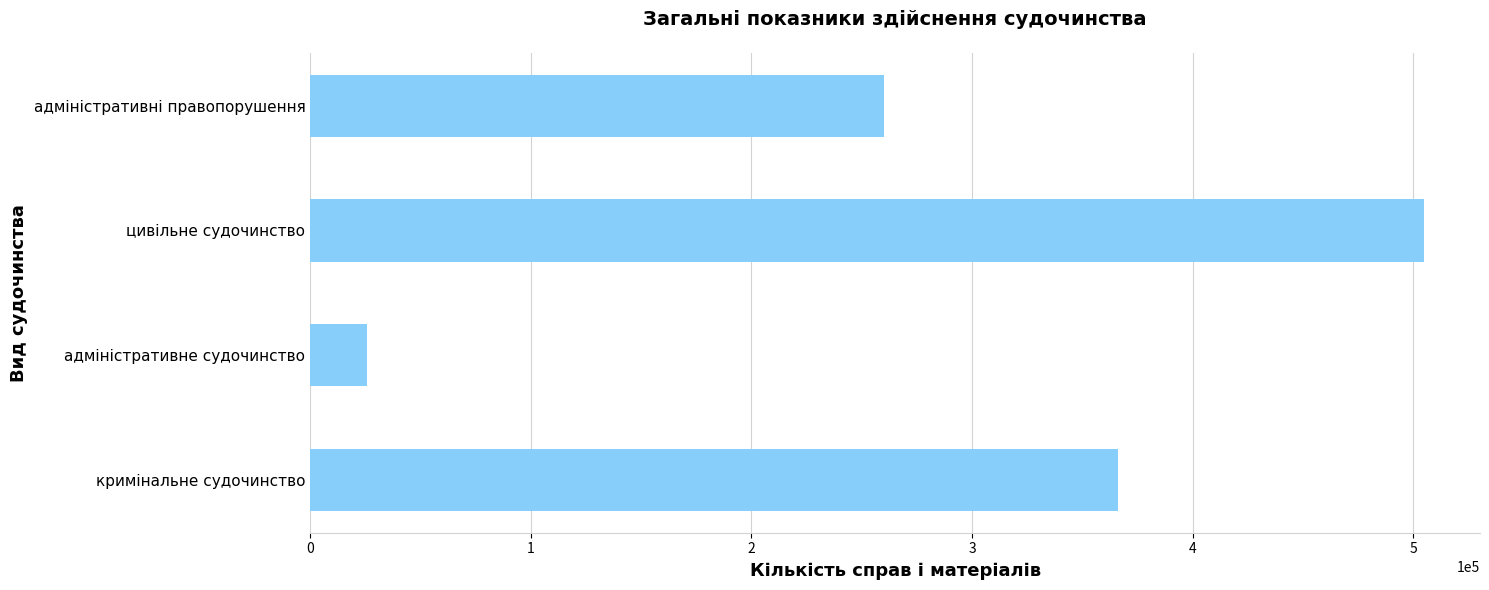

What is the minimum value shown in the chart?

25555